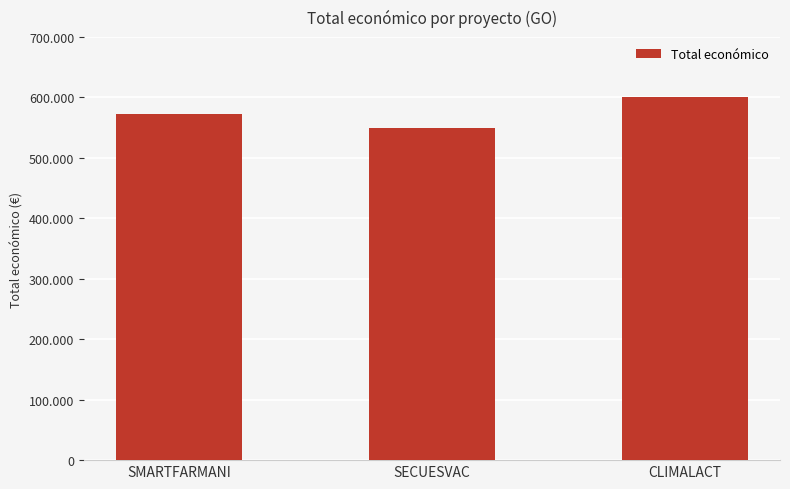

The chart shows a value of 867598 at CLIMALACT. True or false?

False